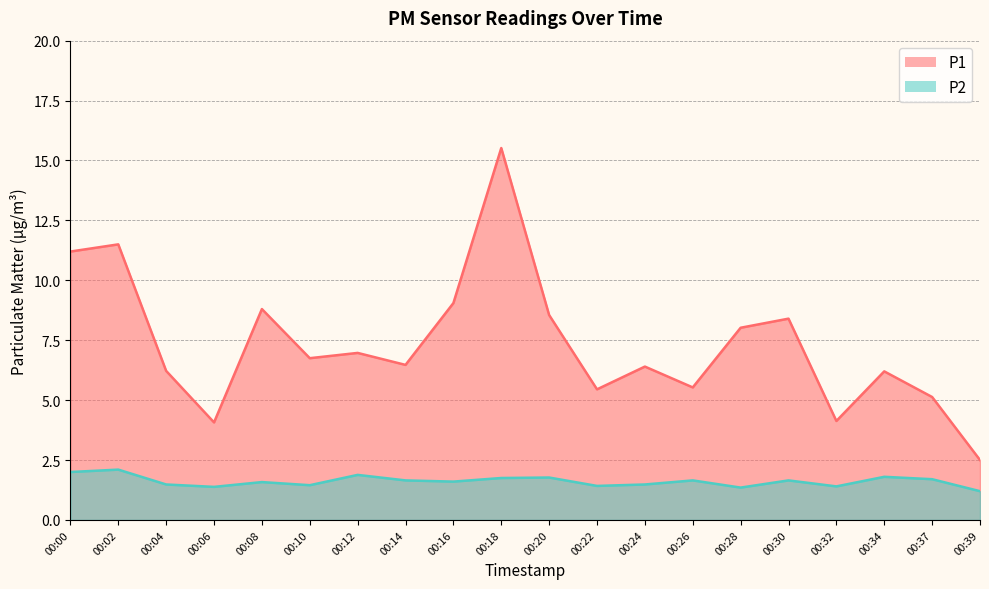

What is the difference between the highest and lowest values at 00:04?

4.7